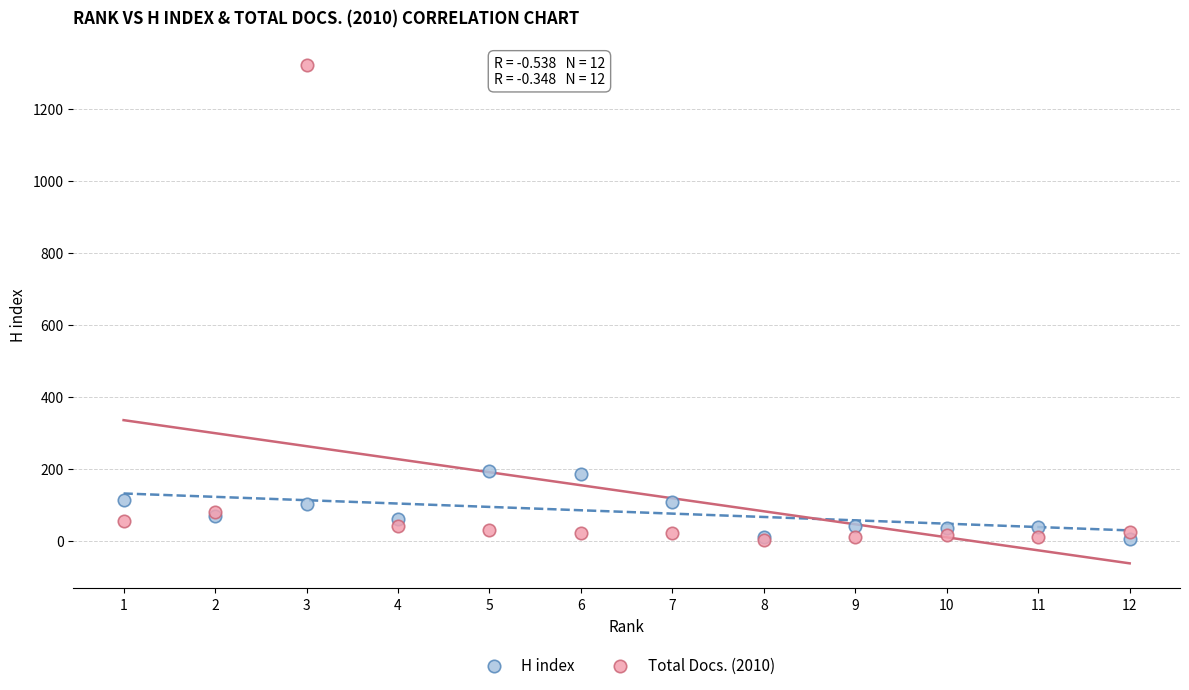

What are all the series names shown in the legend?

H index, Total Docs. (2010)